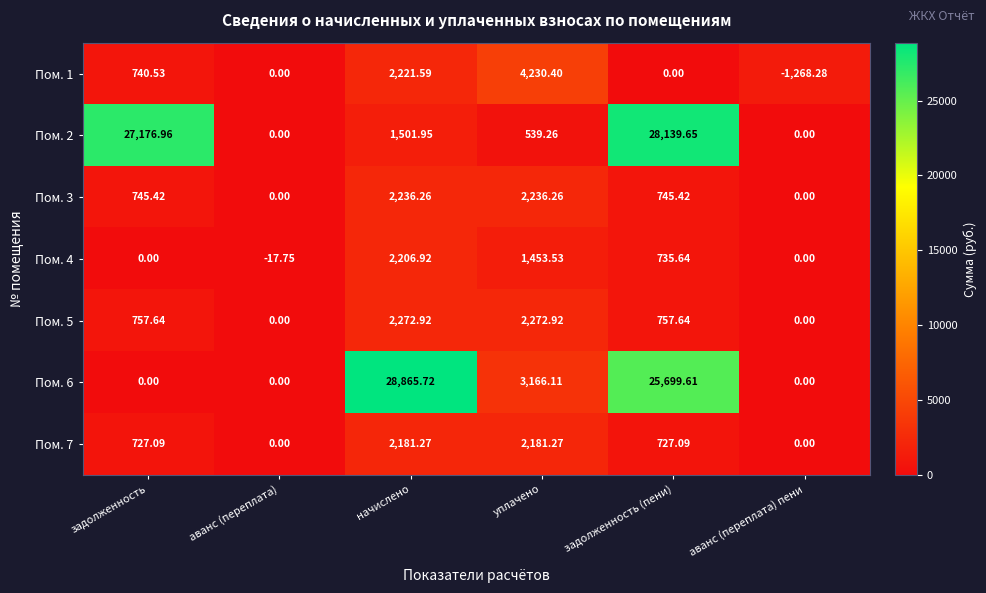

Is the value of Пом. 5 at задолженность greater than the value of Пом. 4 at задолженность?

Yes